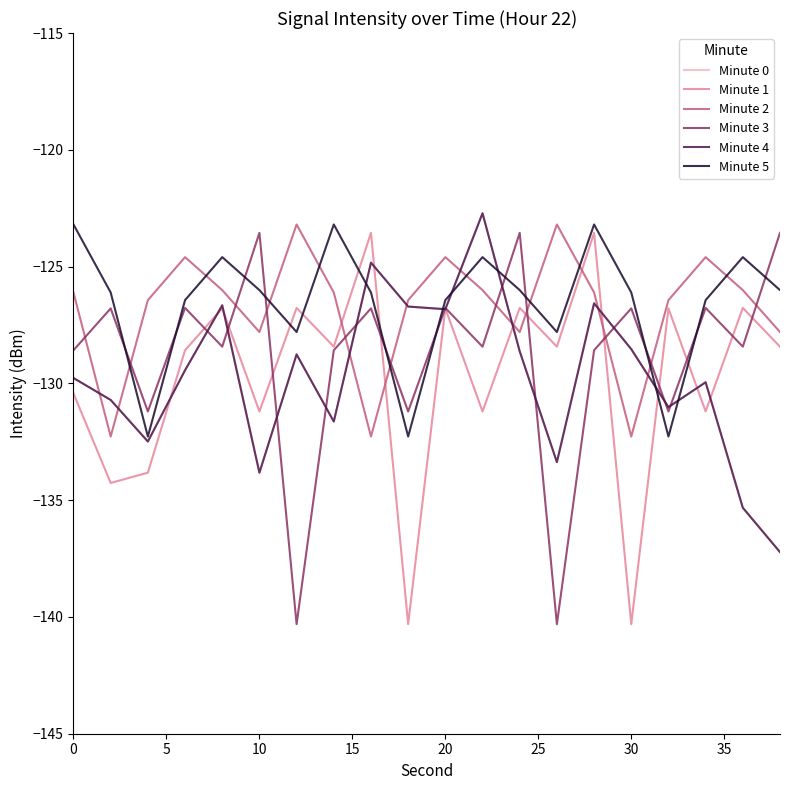

What is the difference between the maximum and minimum values in the Minute 4 series?

14.5